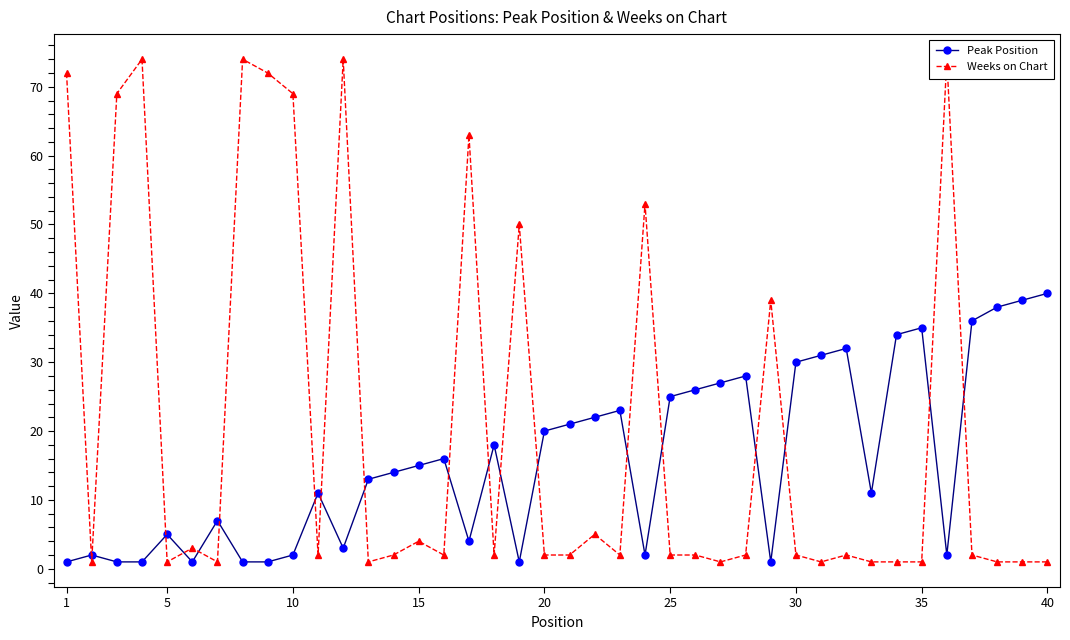

True or false: Weeks on Chart has more than 1 points higher than both neighbors.

True